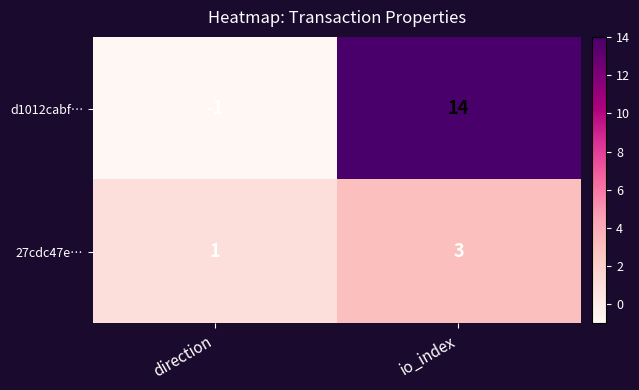

At which category is the sum across all series the highest?

io_index